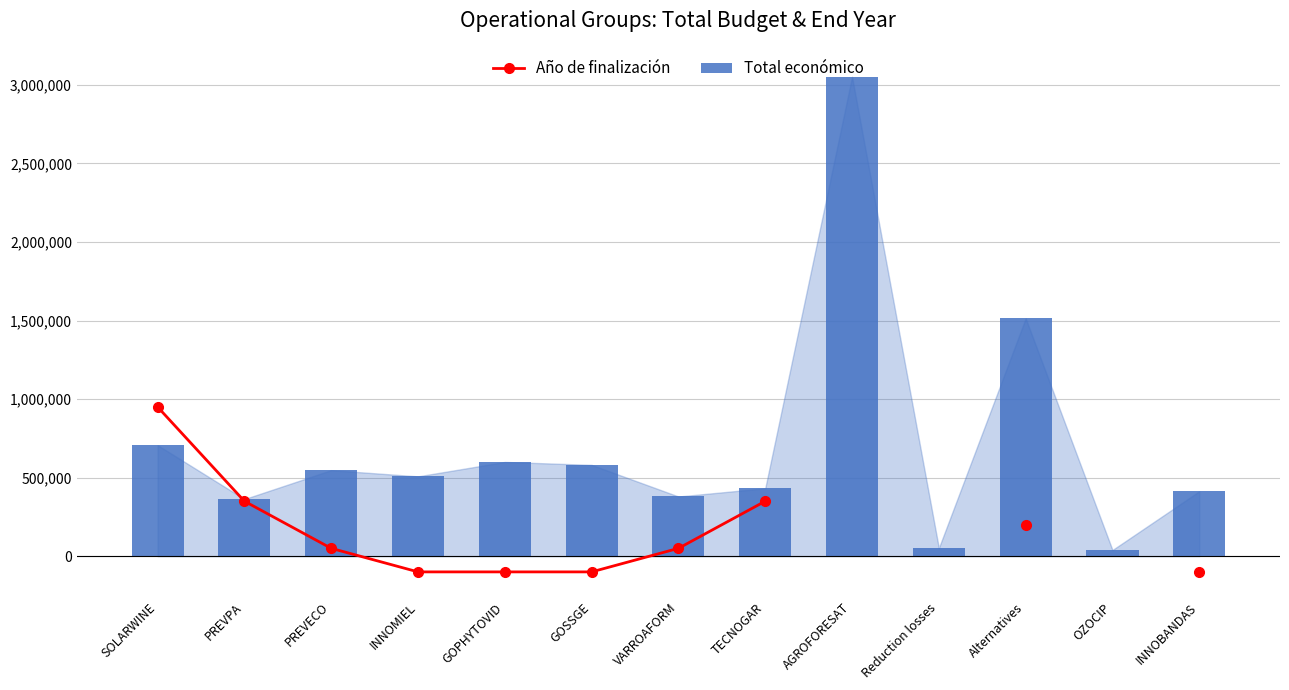

Count the Año de finalización values in the range -100000 to 950000.

10